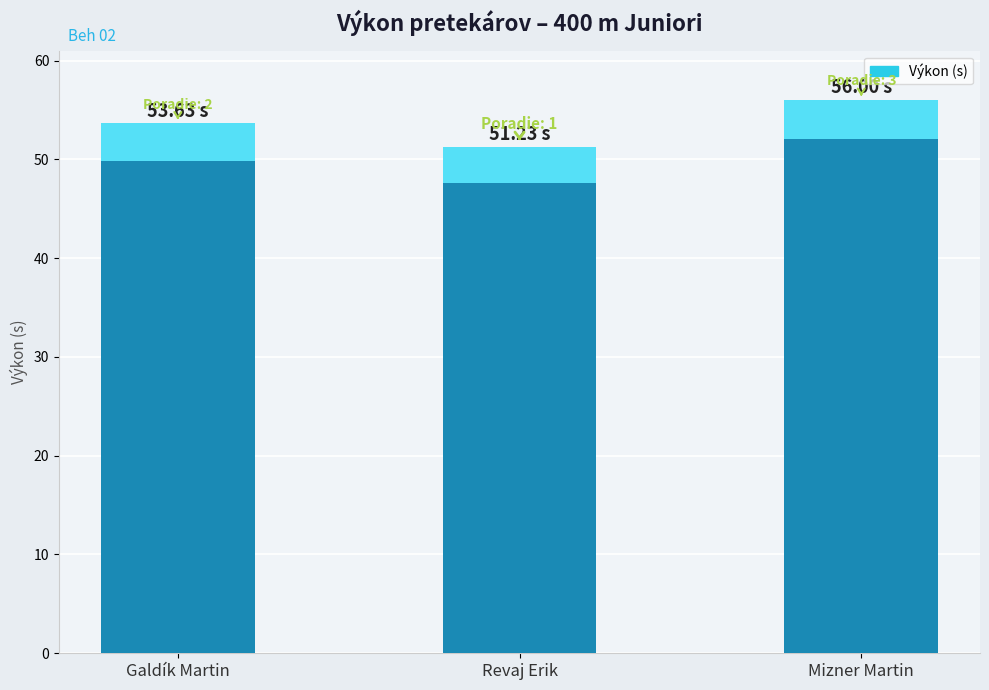

How many bars are there in total?

3